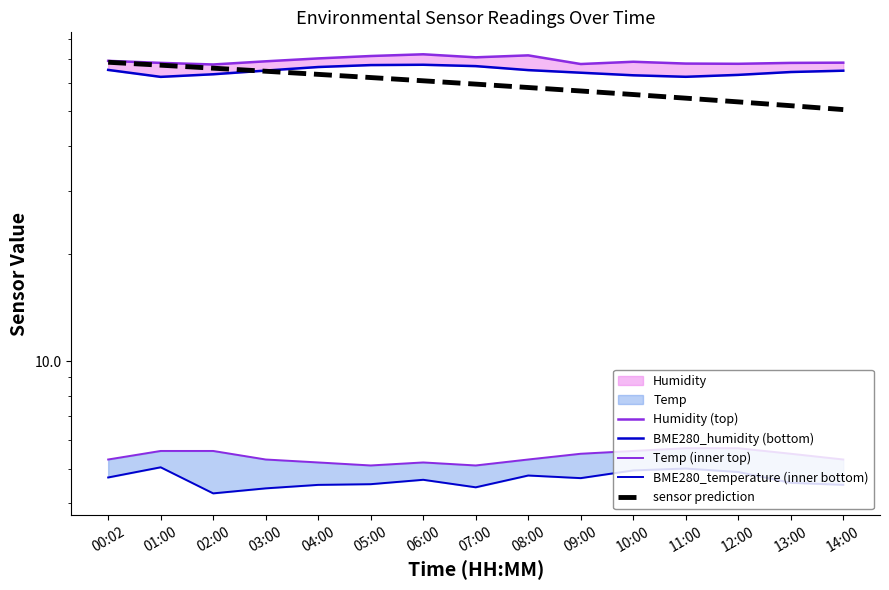

Rank the series by their maximum value, from lowest to highest.

BME280_temperature (inner bottom), Temp (inner top), BME280_humidity (bottom), sensor prediction, Humidity (top)